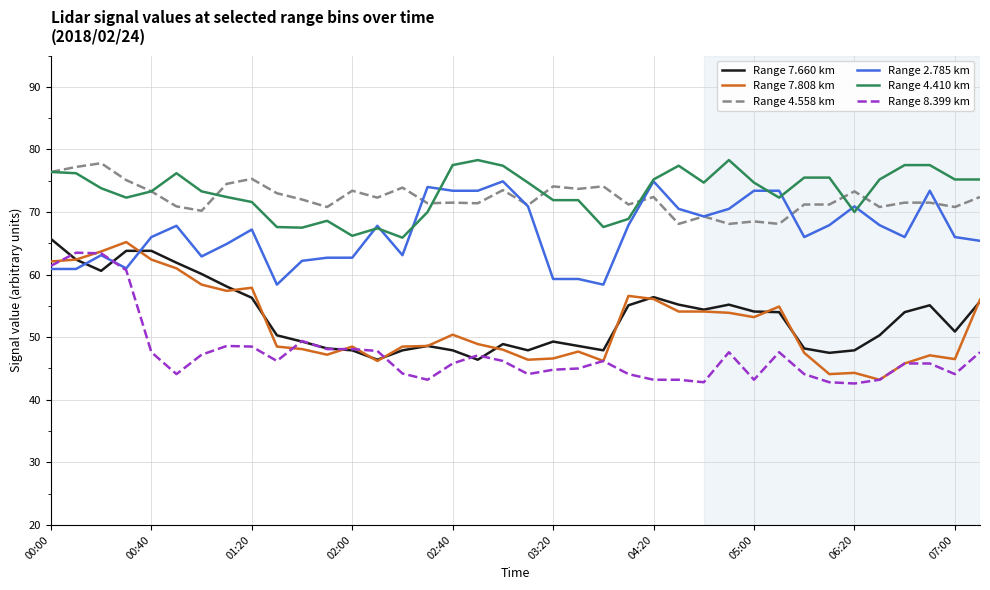

What is the minimum value shown in the chart?

42.6